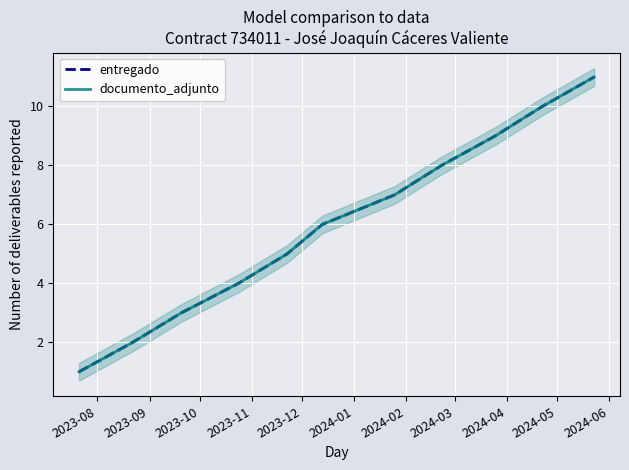

Is it true that documento_adjunto equals 8 at 2024-03?

True